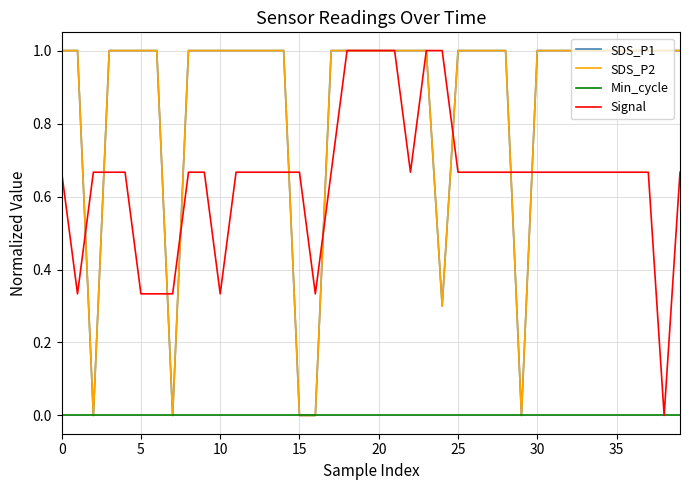

Does the chart display data point markers on the line(s)?

No